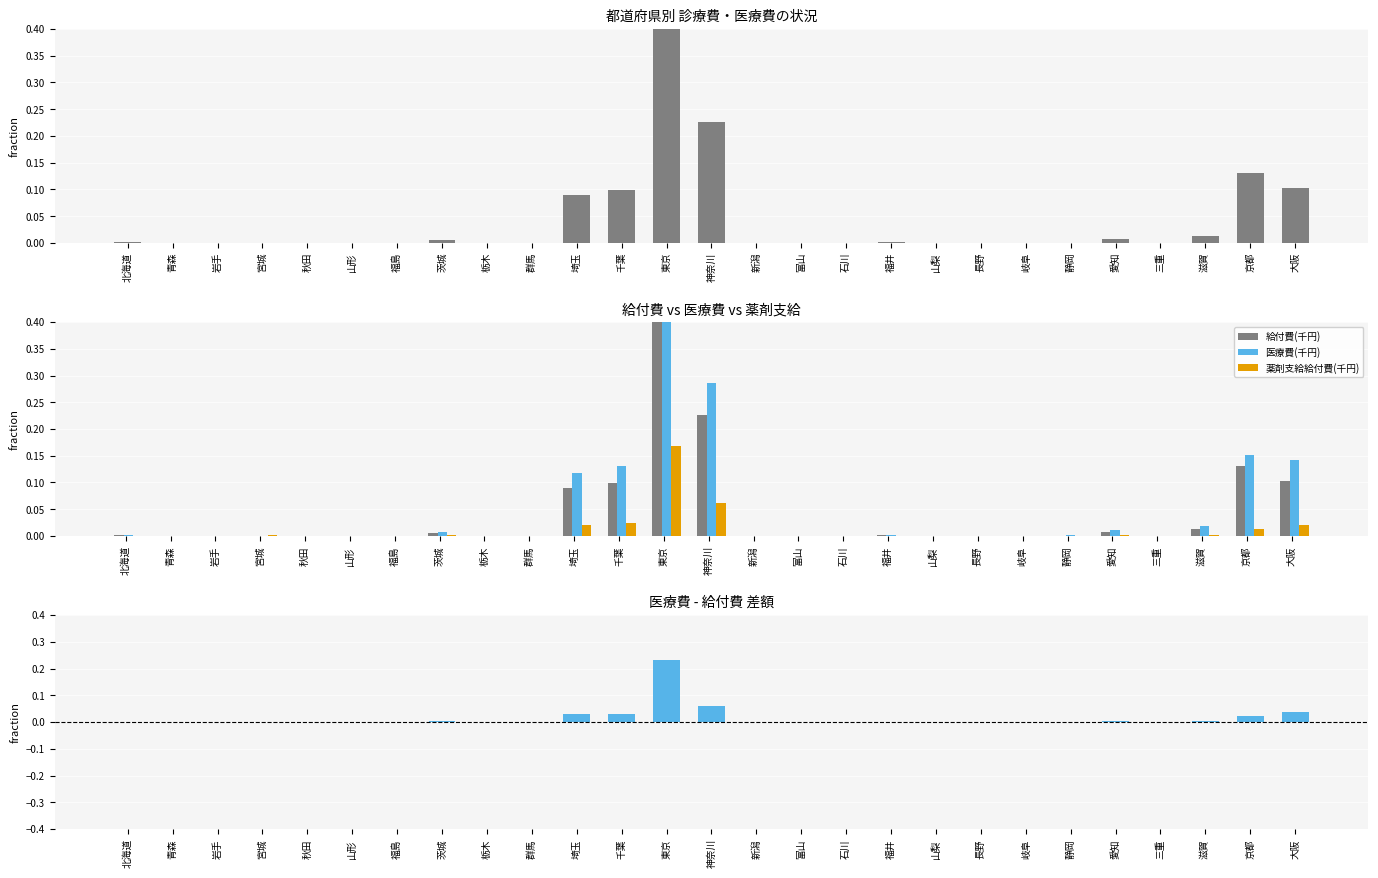

Reading left to right, transcribe all the data shown in this chart.

給付費(千円): 北海道=0.0	青森=0.0	岩手=0.0	宮城=0.0	秋田=0.0	山形=0.0	福島=0.0	茨城=0.0	栃木=0.0	群馬=0.0	埼玉=0.1	千葉=0.1	東京=0.8	神奈川=0.2	新潟=0.0	富山=0.0	石川=0.0	福井=0.0	山梨=0.0	長野=0.0	岐阜=0.0	静岡=0.0	愛知=0.0	三重=0.0	滋賀=0.0	京都=0.1	大阪=0.1
医療費(千円): 北海道=0.0	青森=0.0	岩手=0.0	宮城=0.0	秋田=0.0	山形=0.0	福島=0.0	茨城=0.0	栃木=0.0	群馬=0.0	埼玉=0.1	千葉=0.1	東京=1.0	神奈川=0.3	新潟=0.0	富山=0.0	石川=0.0	福井=0.0	山梨=0.0	長野=0.0	岐阜=0.0	静岡=0.0	愛知=0.0	三重=0.0	滋賀=0.0	京都=0.2	大阪=0.1
薬剤支給給付費(千円): 北海道=0.0	青森=0.0	岩手=0.0	宮城=0.0	秋田=0.0	山形=0.0	福島=0.0	茨城=0.0	栃木=0.0	群馬=0.0	埼玉=0.0	千葉=0.0	東京=0.2	神奈川=0.1	新潟=0.0	富山=0.0	石川=0.0	福井=0.0	山梨=0.0	長野=0.0	岐阜=0.0	静岡=0.0	愛知=0.0	三重=0.0	滋賀=0.0	京都=0.0	大阪=0.0
医療費-給付費: 北海道=0.0	青森=0.0	岩手=0.0	宮城=0.0	秋田=0.0	山形=0.0	福島=0.0	茨城=0.0	栃木=0.0	群馬=0.0	埼玉=0.0	千葉=0.0	東京=0.2	神奈川=0.1	新潟=0.0	富山=0.0	石川=0.0	福井=0.0	山梨=0.0	長野=0.0	岐阜=0.0	静岡=0.0	愛知=0.0	三重=0.0	滋賀=0.0	京都=0.0	大阪=0.0